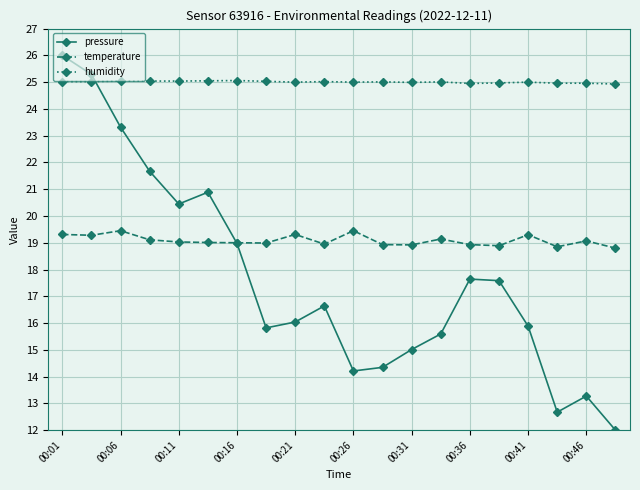

Which series has the largest range (max minus min)?

pressure